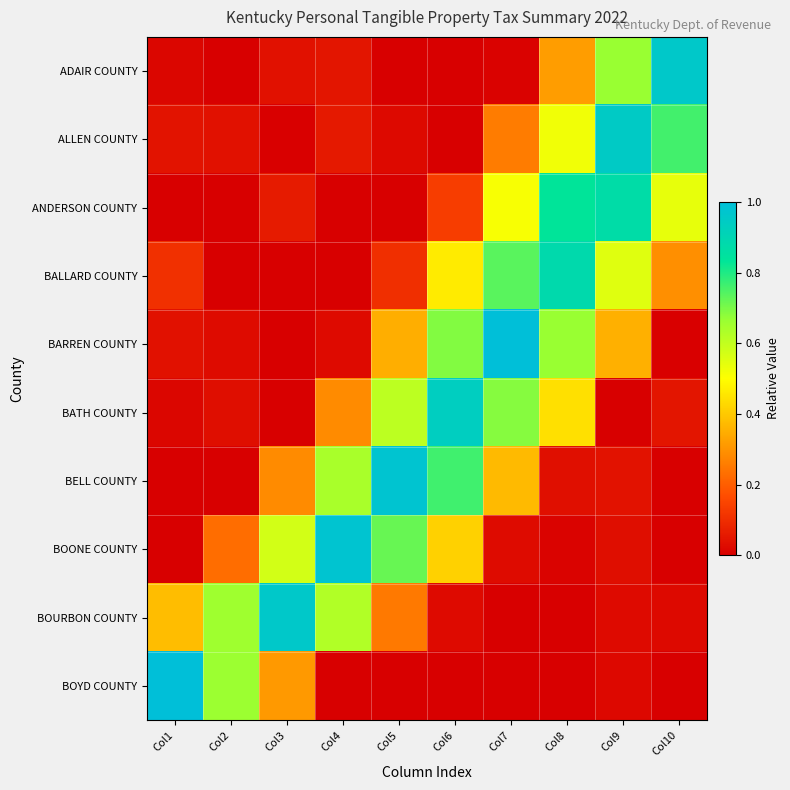

Rank the series by their maximum value, from lowest to highest.

ANDERSON COUNTY, BALLARD COUNTY, BATH COUNTY, ALLEN COUNTY, ADAIR COUNTY, BOURBON COUNTY, BOONE COUNTY, BELL COUNTY, BARREN COUNTY, BOYD COUNTY